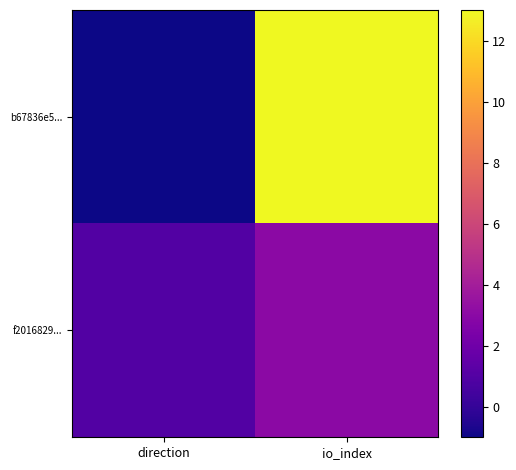

What is the difference between the highest and lowest values at io_index?

10